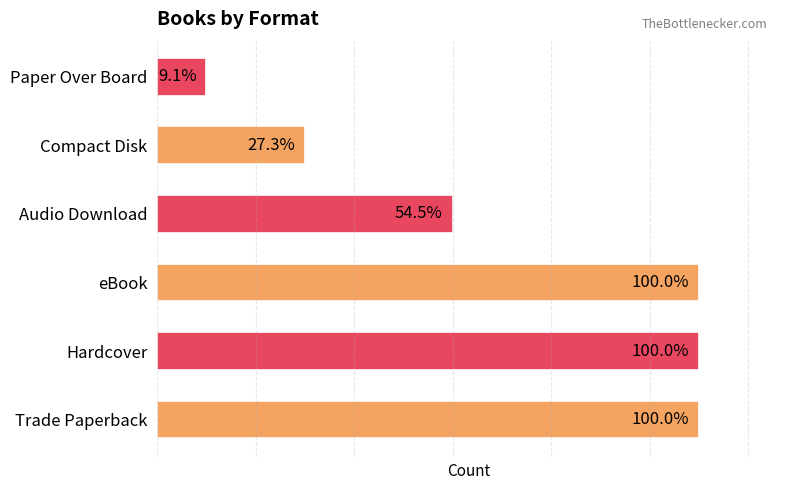

Count the values in the range 3 to 11.

5